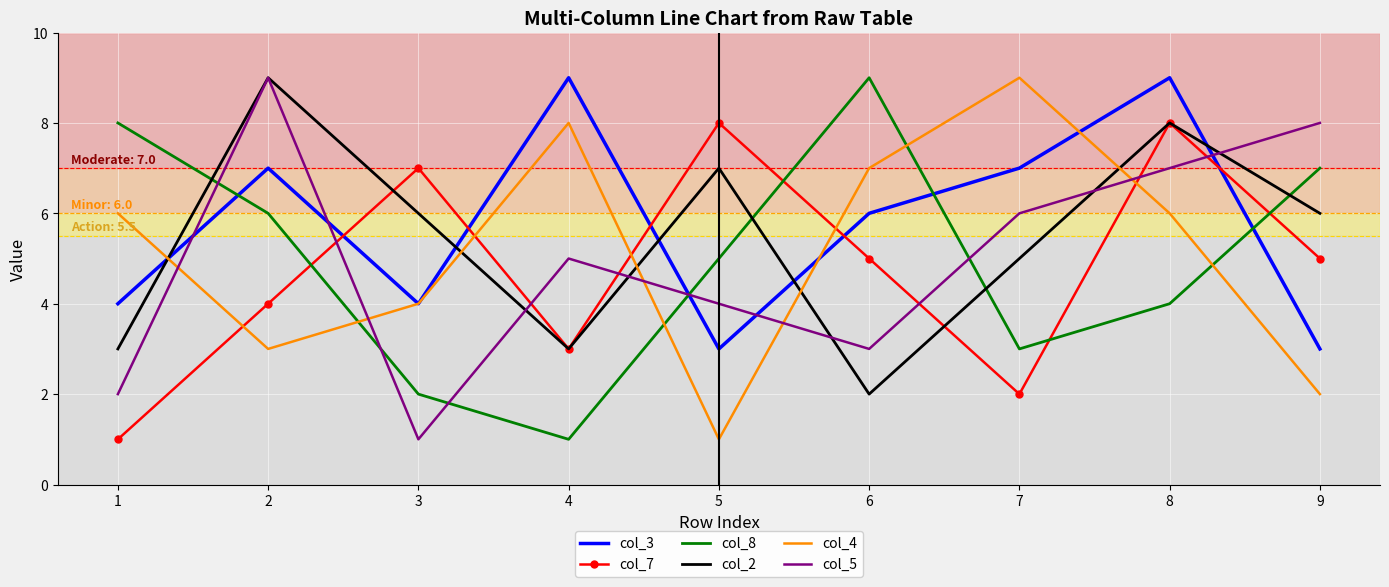

True or false: col_2 has more than 0 points higher than both neighbors.

True